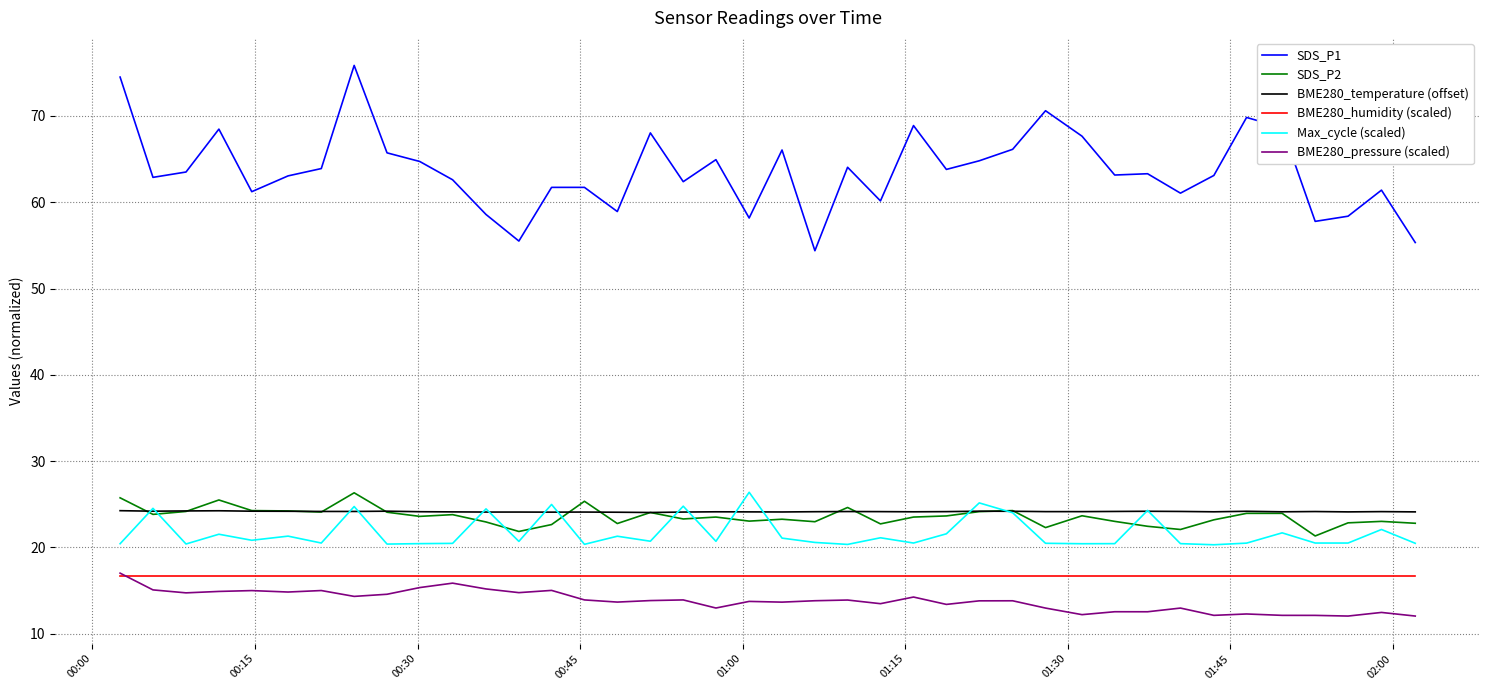

What is the minimum value for SDS_P2?

21.3